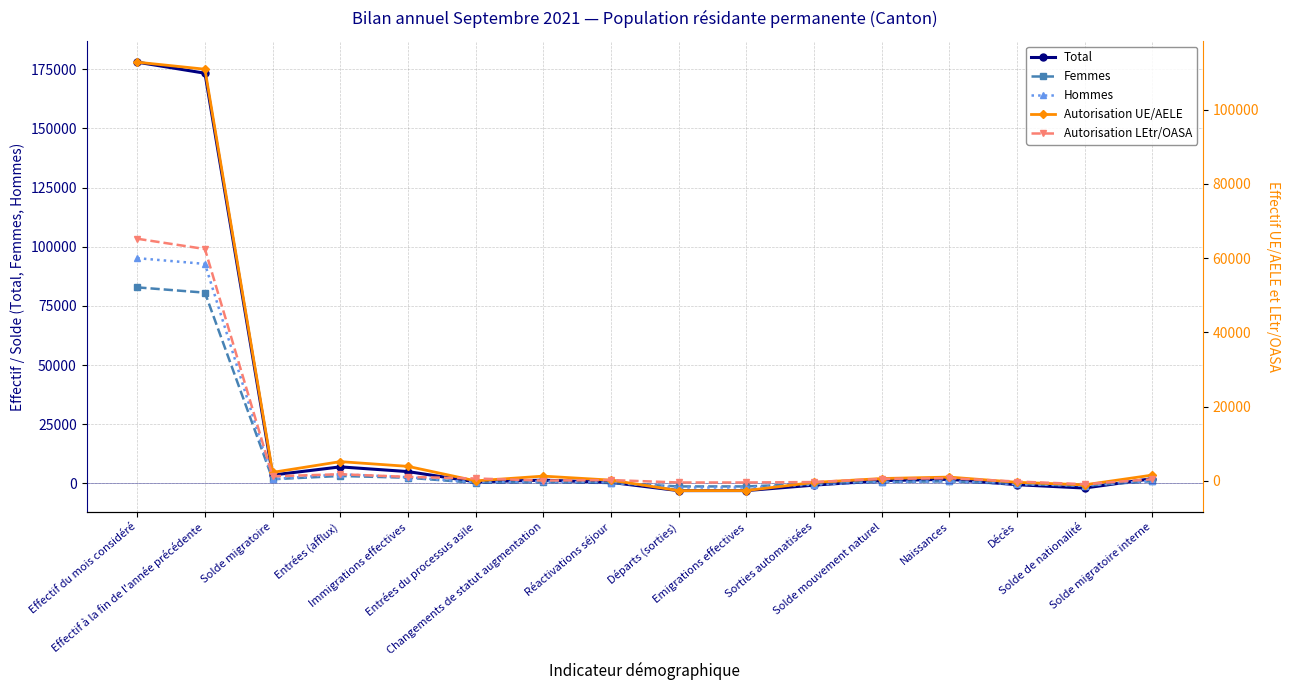

What is the maximum value shown in the chart?

178033